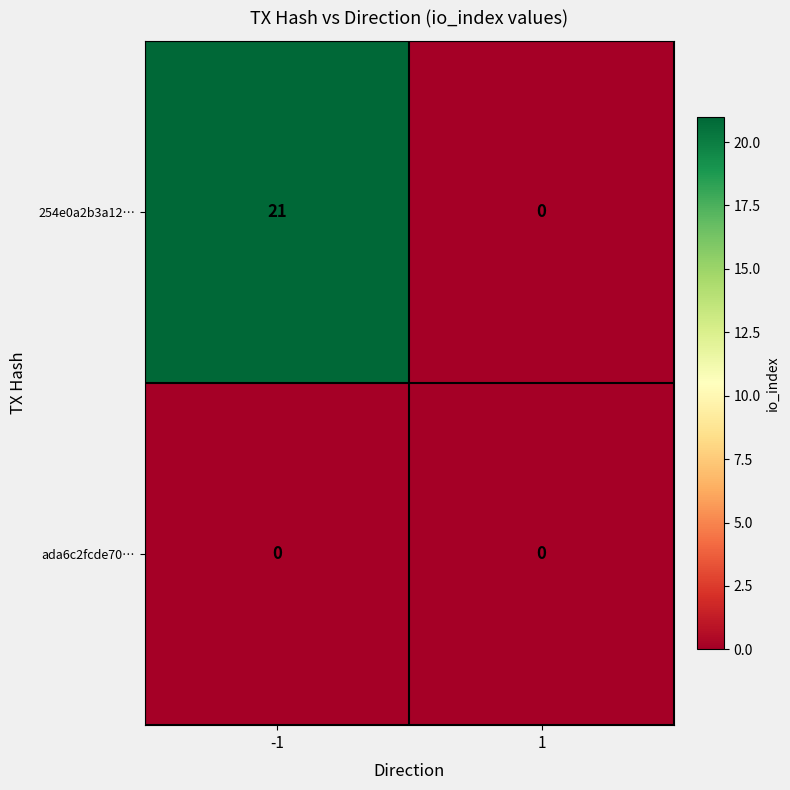

List the series in order of their overall mean, lowest first.

ada6c2fcde70…, 254e0a2b3a12…